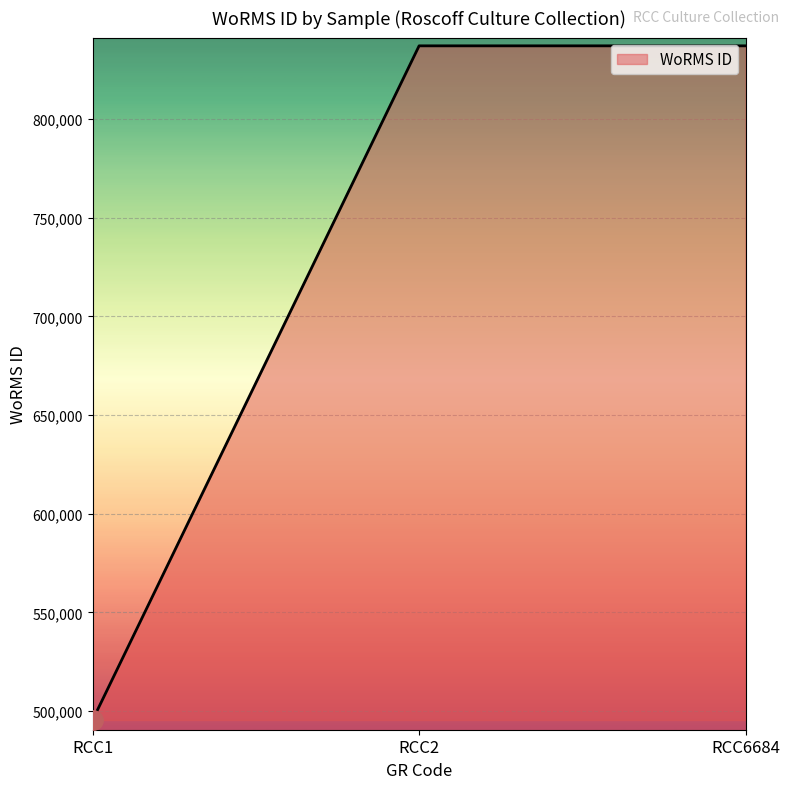

What is the change in value from RCC1 to RCC2?

+341777